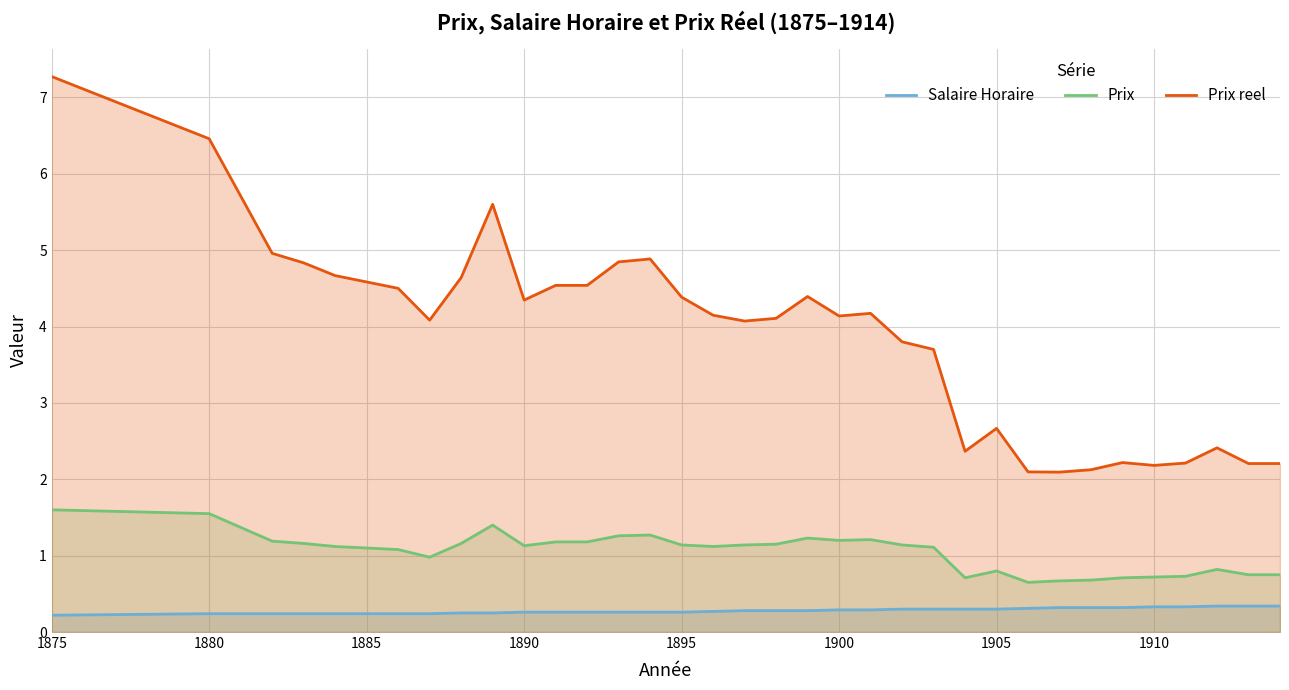

What is the maximum value for Salaire Horaire?

0.3